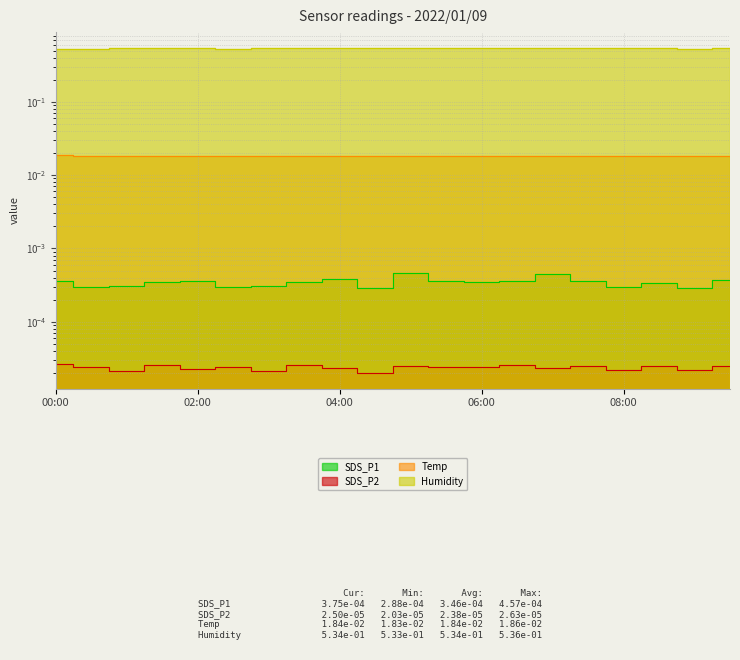

Does the chart display data point markers on the line(s)?

No